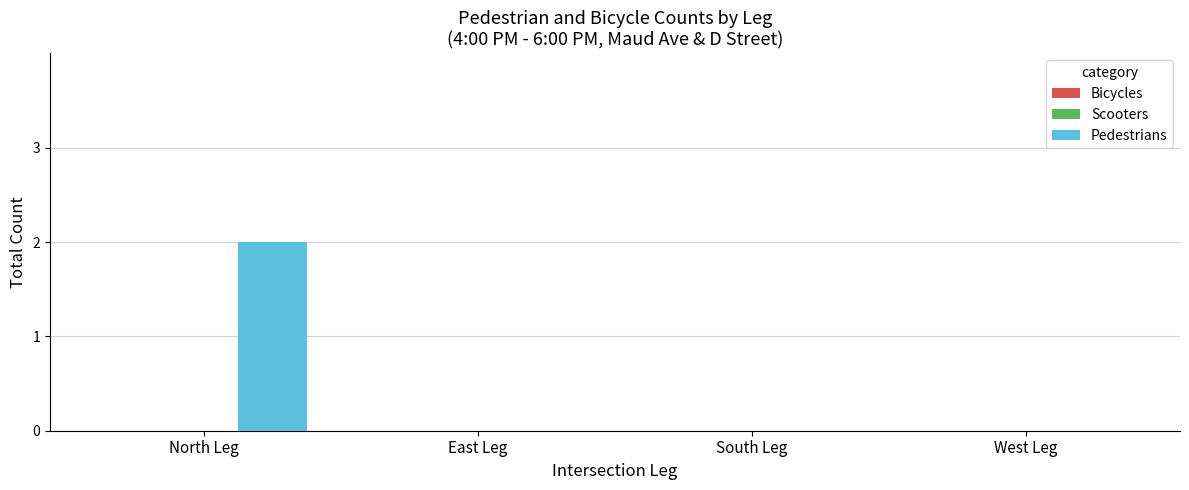

The chart shows a value of 1 at East Leg. True or false?

False